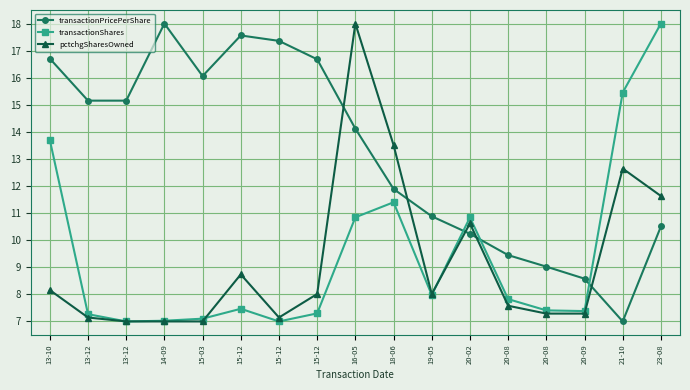

The transactionShares series shows 11.4 at 18-06. True or false?

True